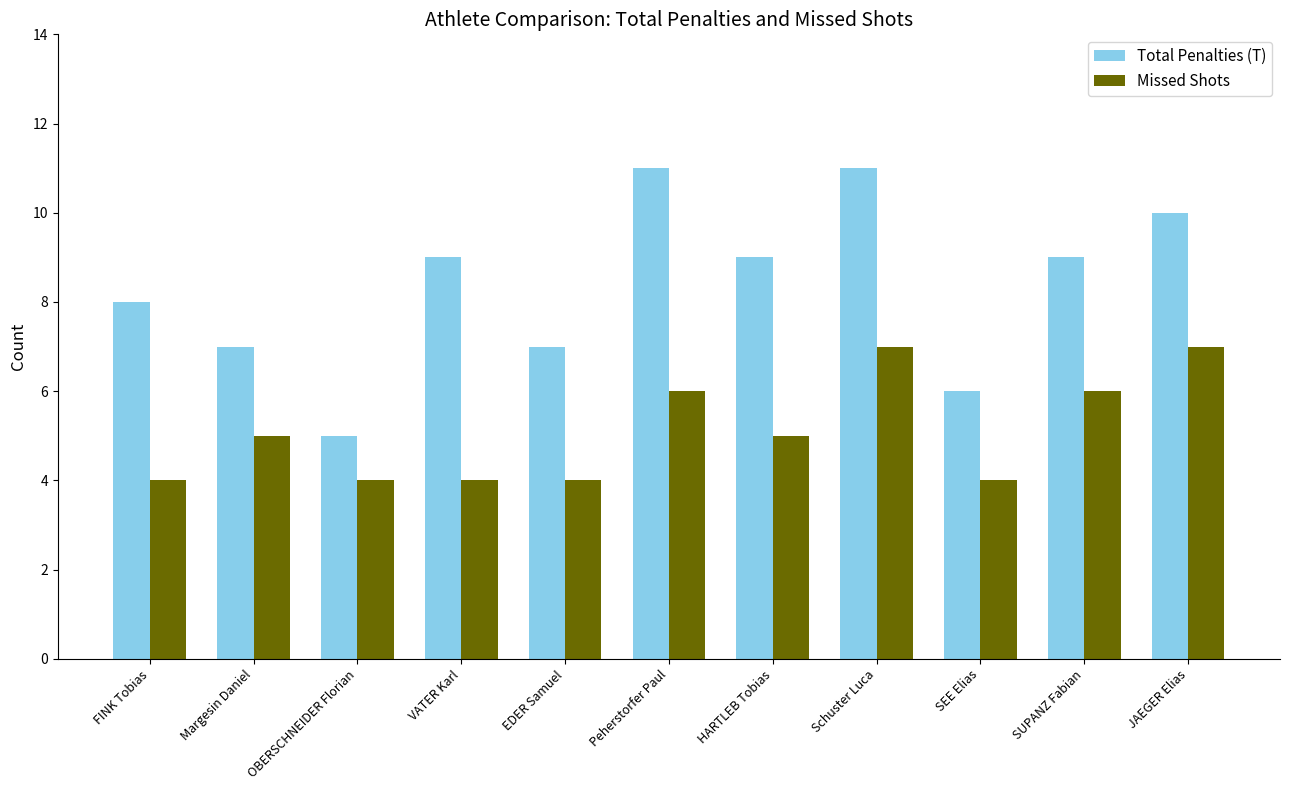

Count the number of data series in this chart.

2